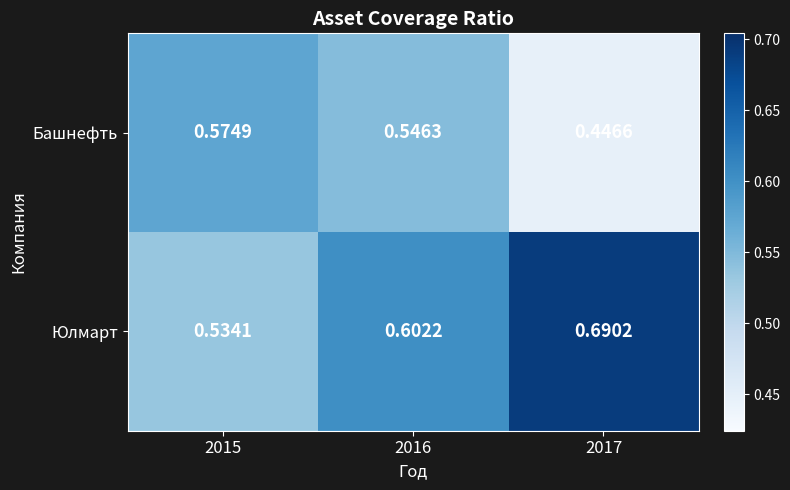

Which series has the widest spread of values?

Юлмарт